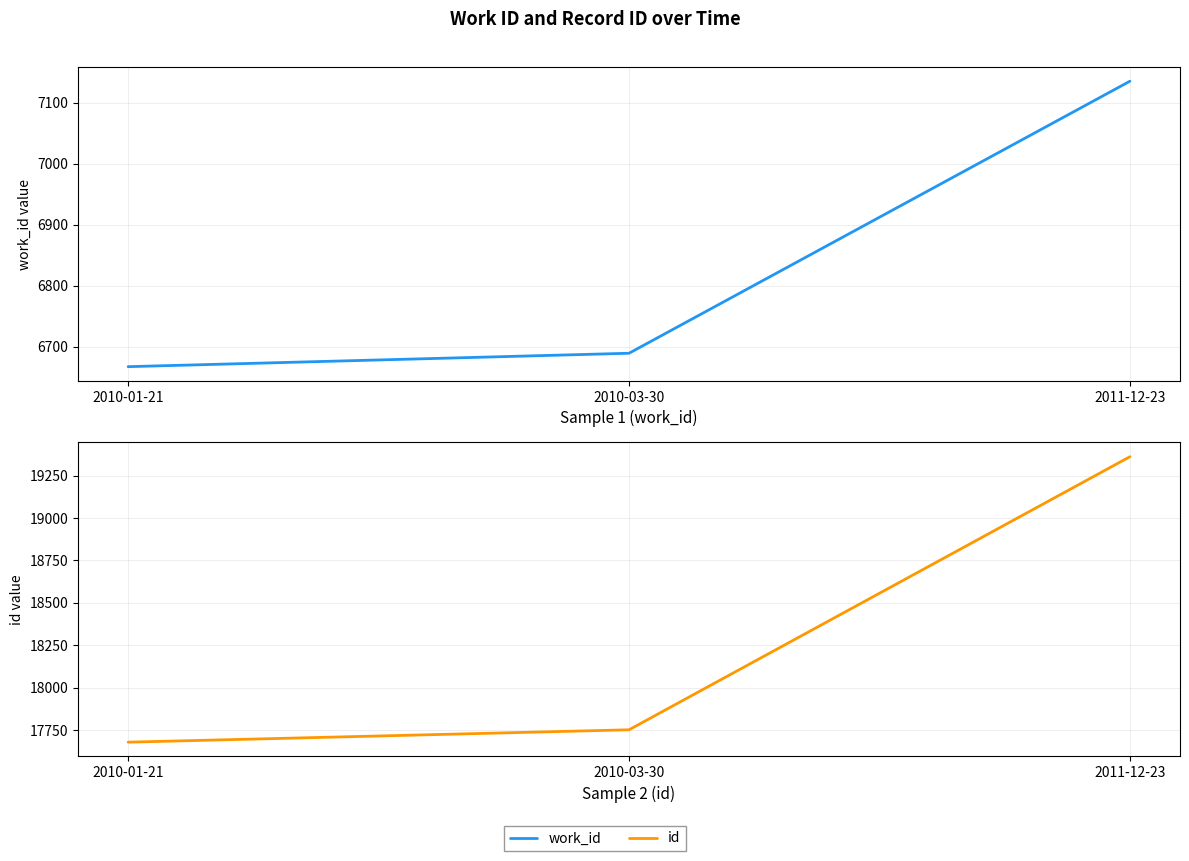

True or false: work_id has a value of 6689 at 2010-03-30.

True